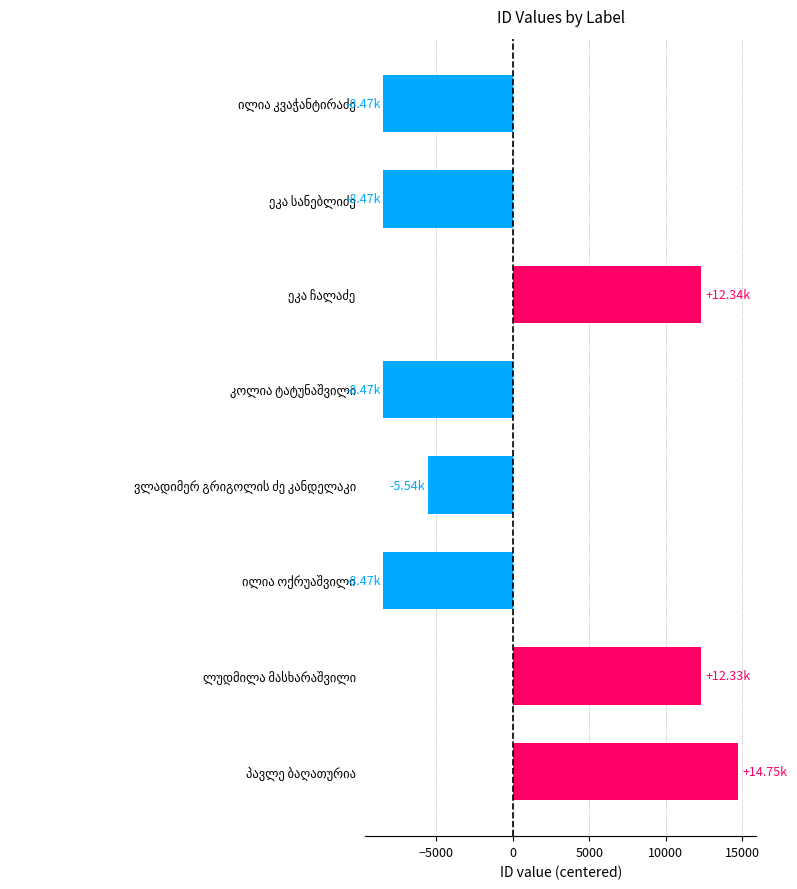

What is the difference between the maximum and minimum values?

23227.0